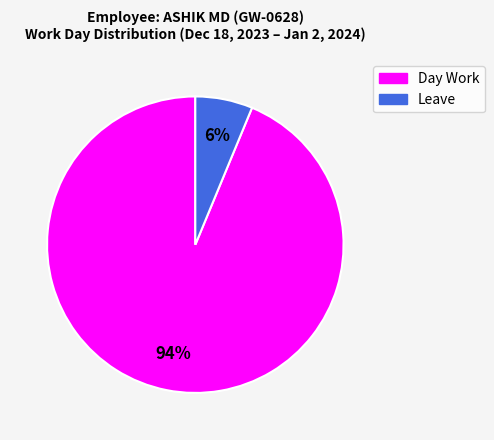

Between Day Work and Leave, which is larger?

Day Work